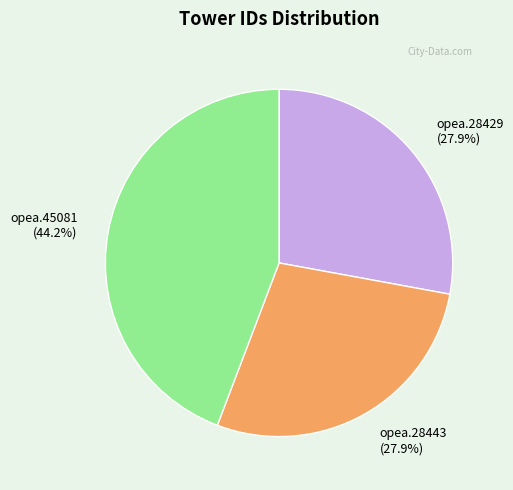

To the nearest percent, what is the difference between the largest and smallest slice percentages?

16%